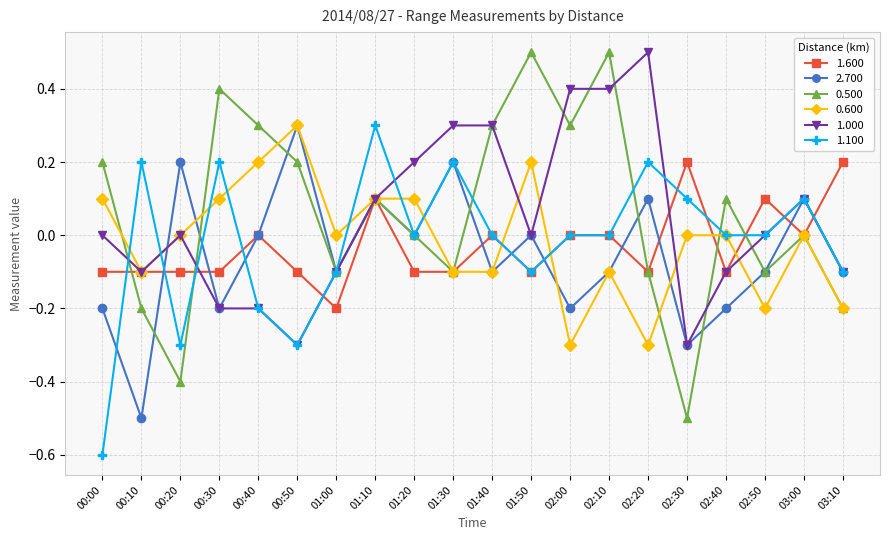

Does the chart have visible grid lines?

Yes